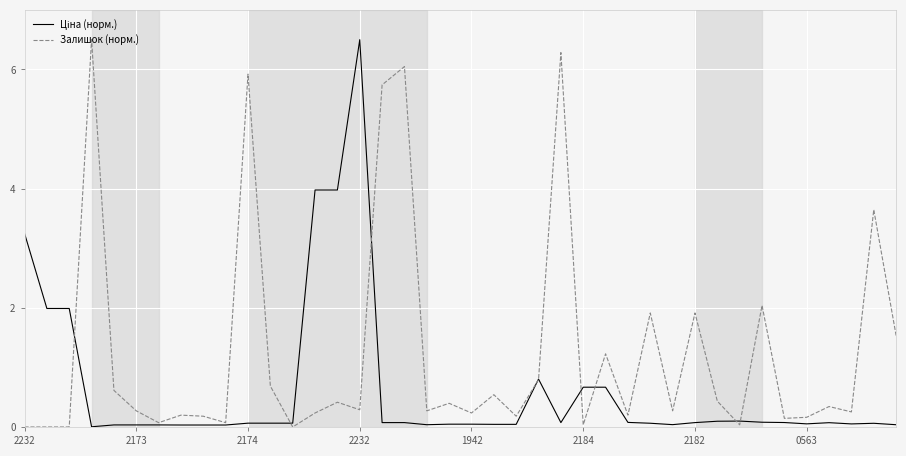

What is the average value of the Залишок (норм.) series?

1.3